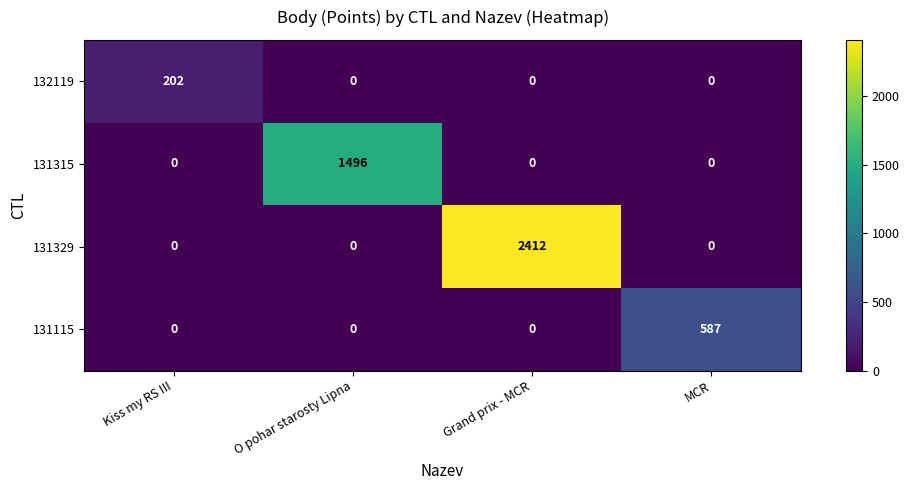

List the series in order of their peak value, highest first.

131329, 131315, 131115, 132119